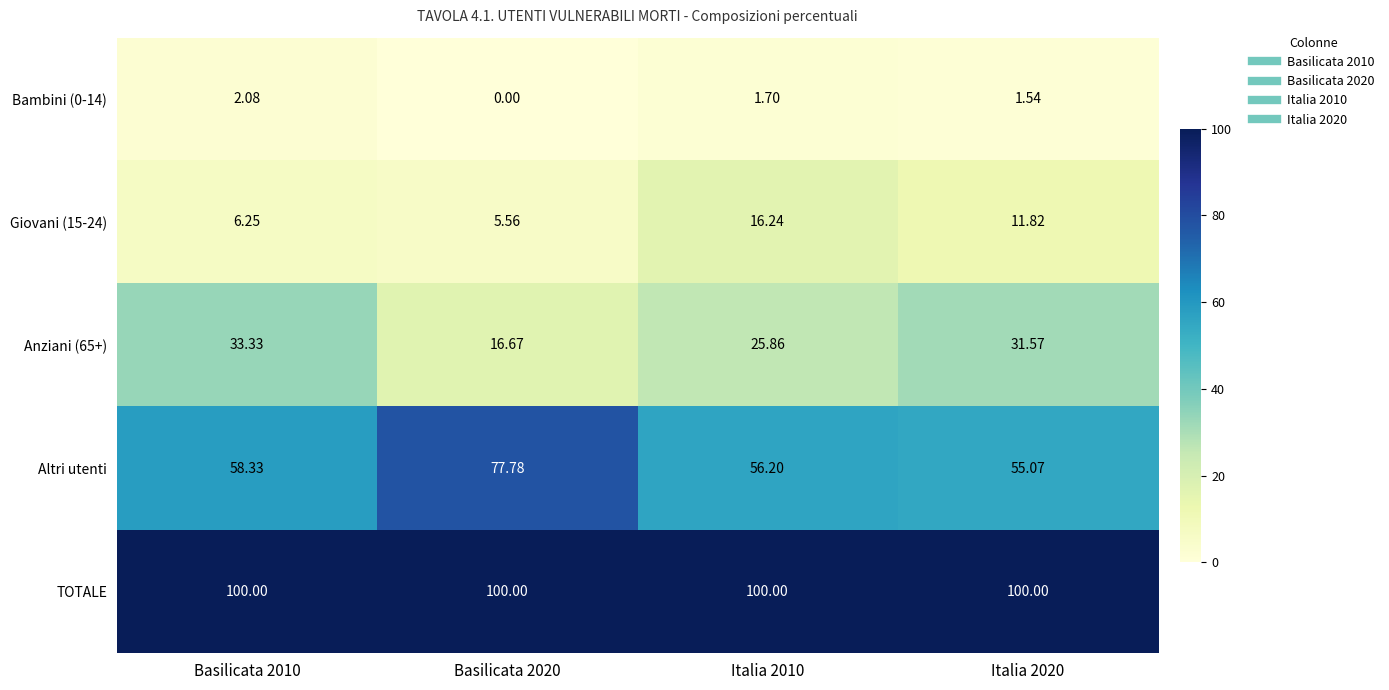

Between Basilicata 2020 and Italia 2020, which series saw the biggest shift?

Altri utenti